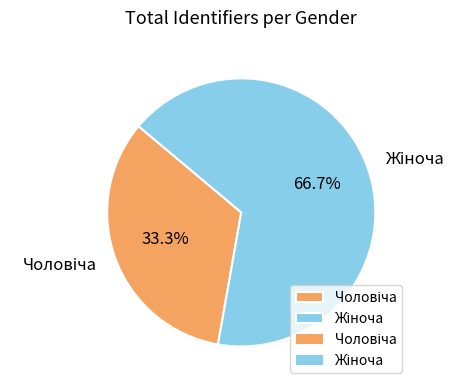

Is there a majority slice in this chart?

Yes